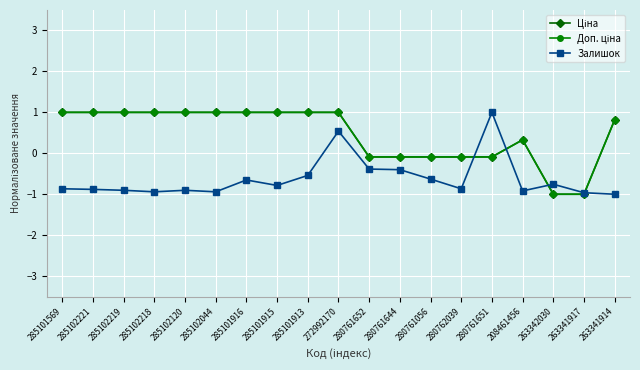

What position from the right is 280761651?

5